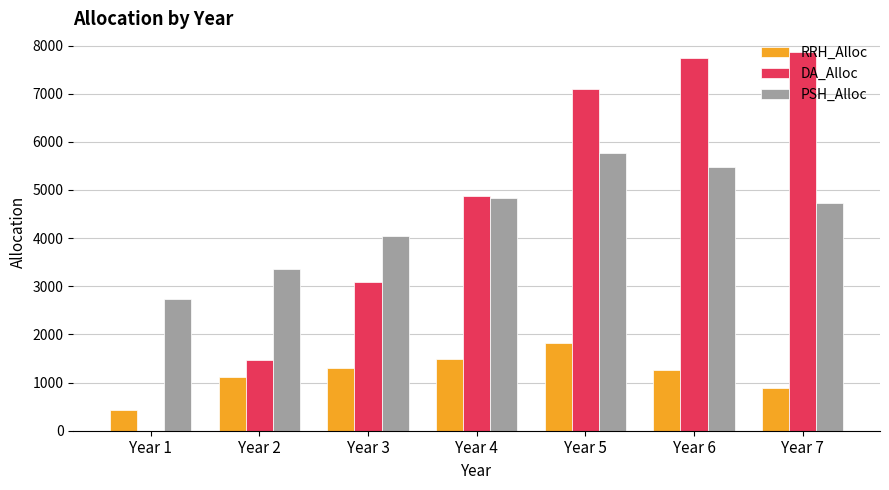

What is the total value across all series at Year 3?

8444